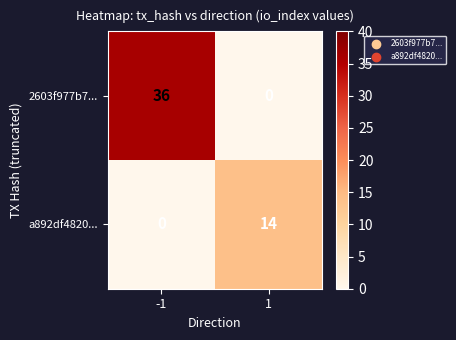

What is the maximum value shown in the chart?

36